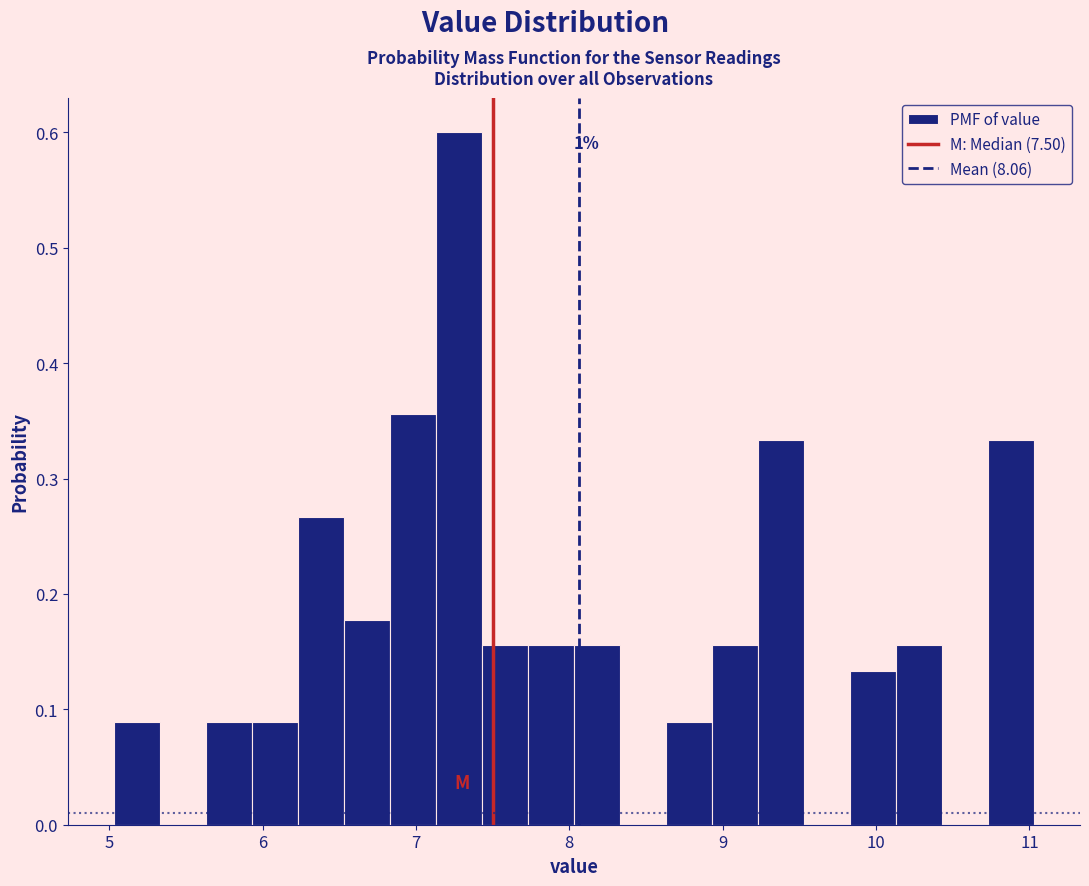

Read against the x-axis, roughly where is the centre of the tallest bar?

7.3